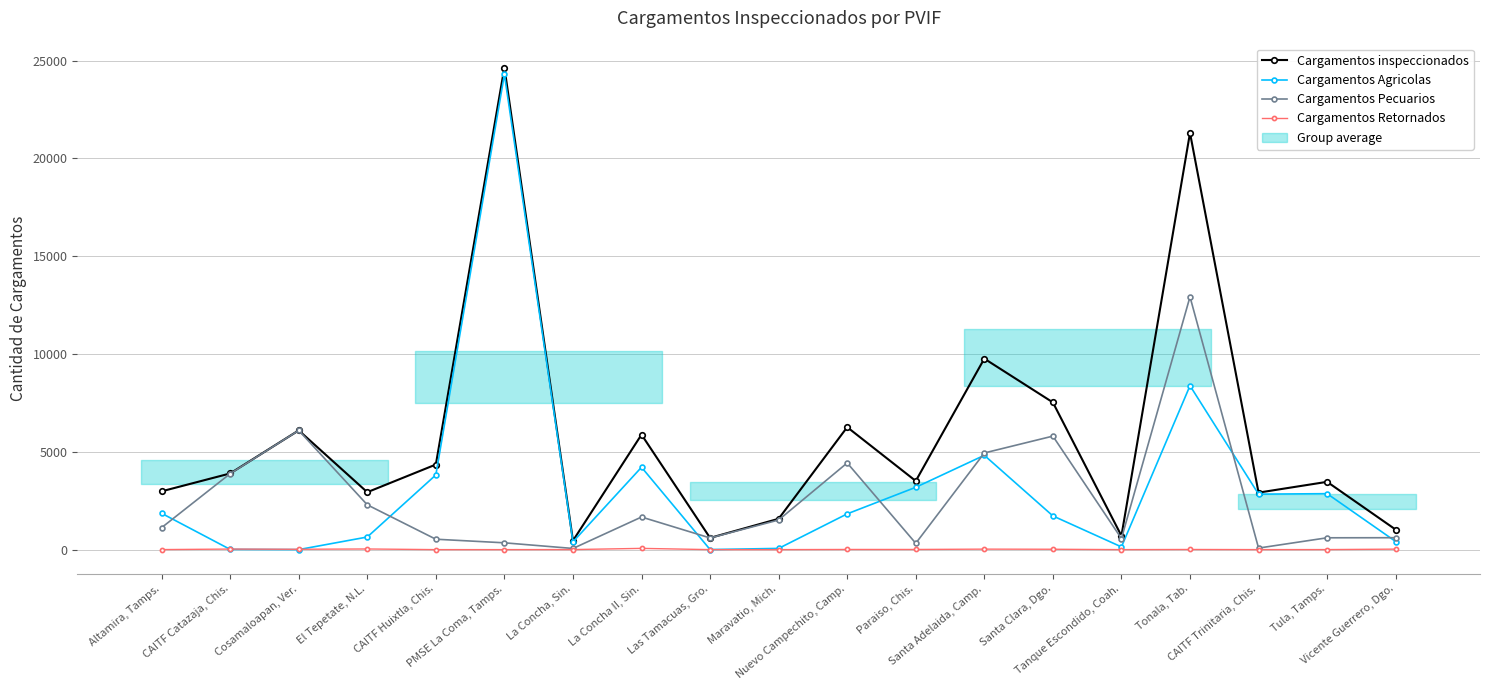

Is it true that Cargamentos inspeccionados equals 705 at Tanque Escondido, Coah.?

True